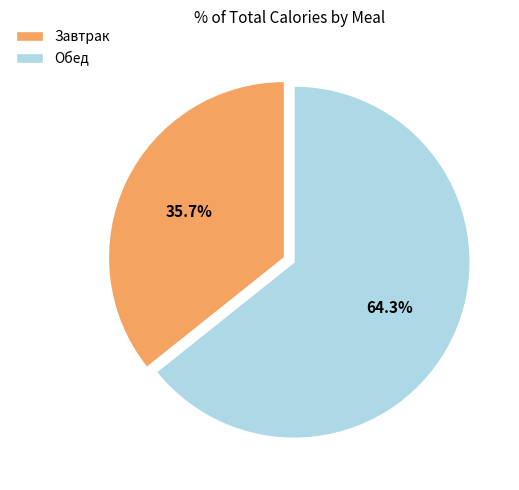

What is the smallest slice in the pie chart?

Завтрак